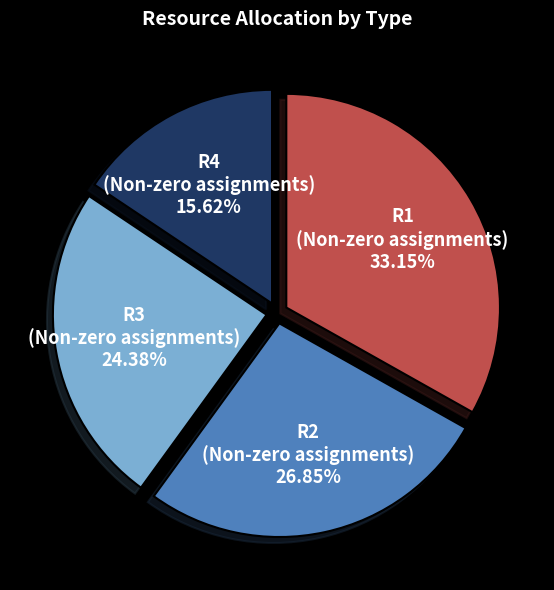

How many slices are in this pie chart?

4